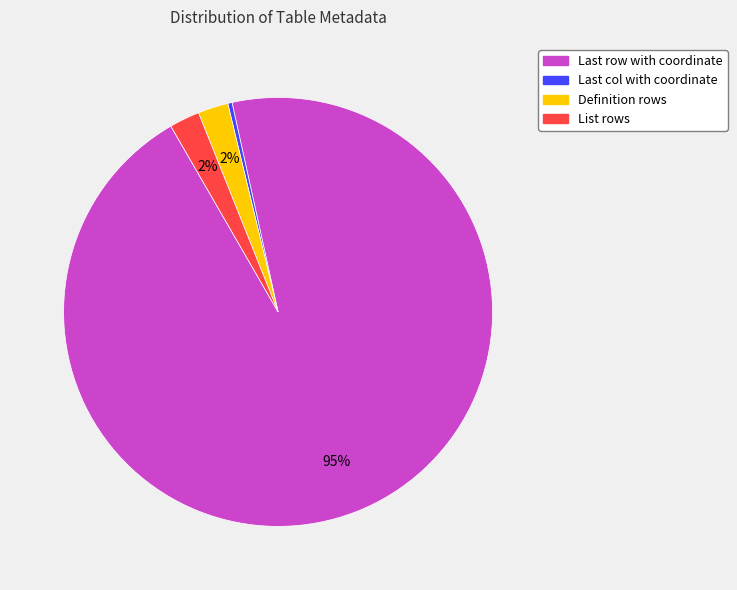

Which slice represents more than half of the pie?

Last row with coordinate